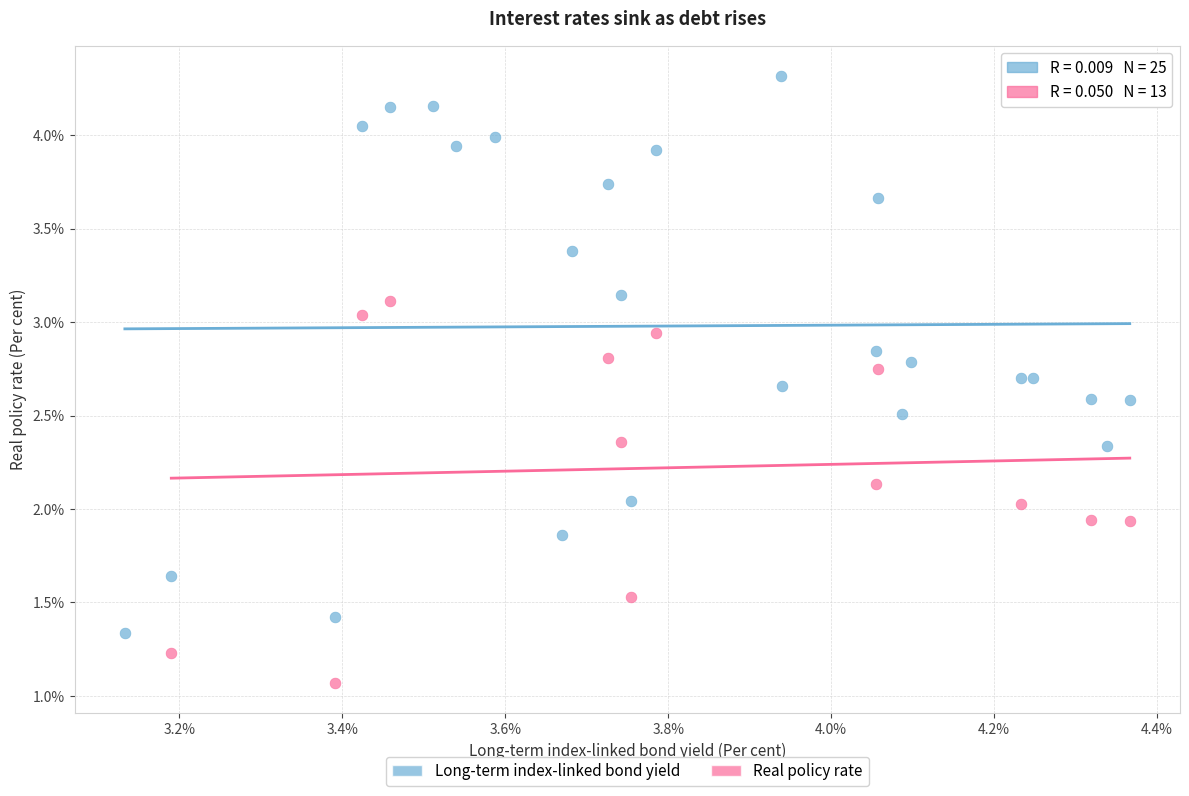

Which series contains the highest Y value?

Long-term index-linked bond yield